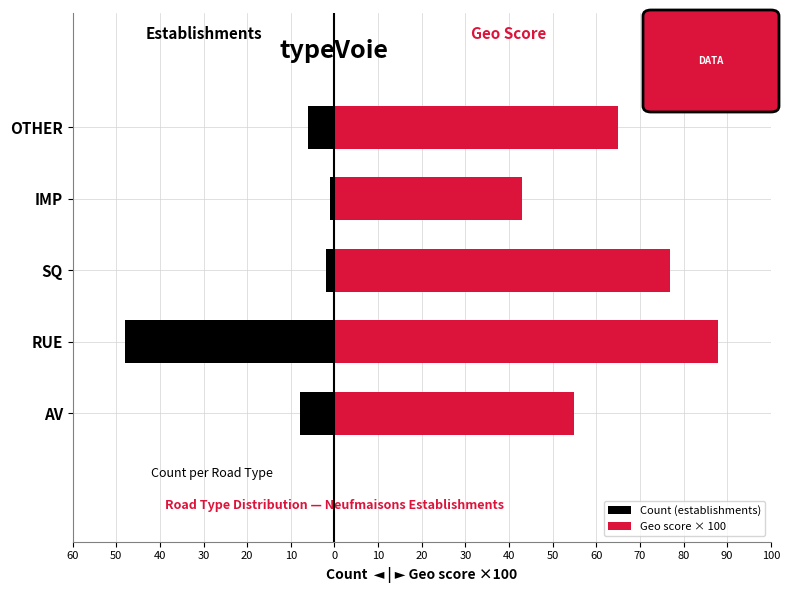

Which series has the largest range (max minus min)?

Count (establishments)